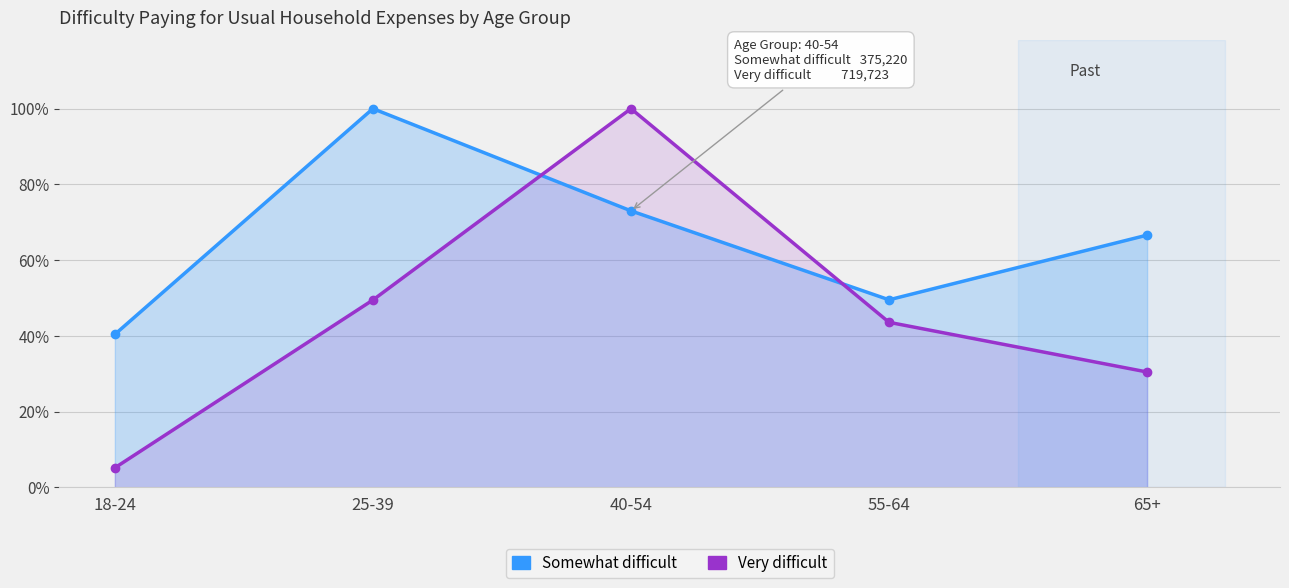

Reading left to right, extract all data points from this chart.

Somewhat difficult: 18-24=40.4	25-39=100.0	40-54=73.0	55-64=49.5	65+=66.6
Very difficult: 18-24=5.2	25-39=49.5	40-54=100.0	55-64=43.6	65+=30.5